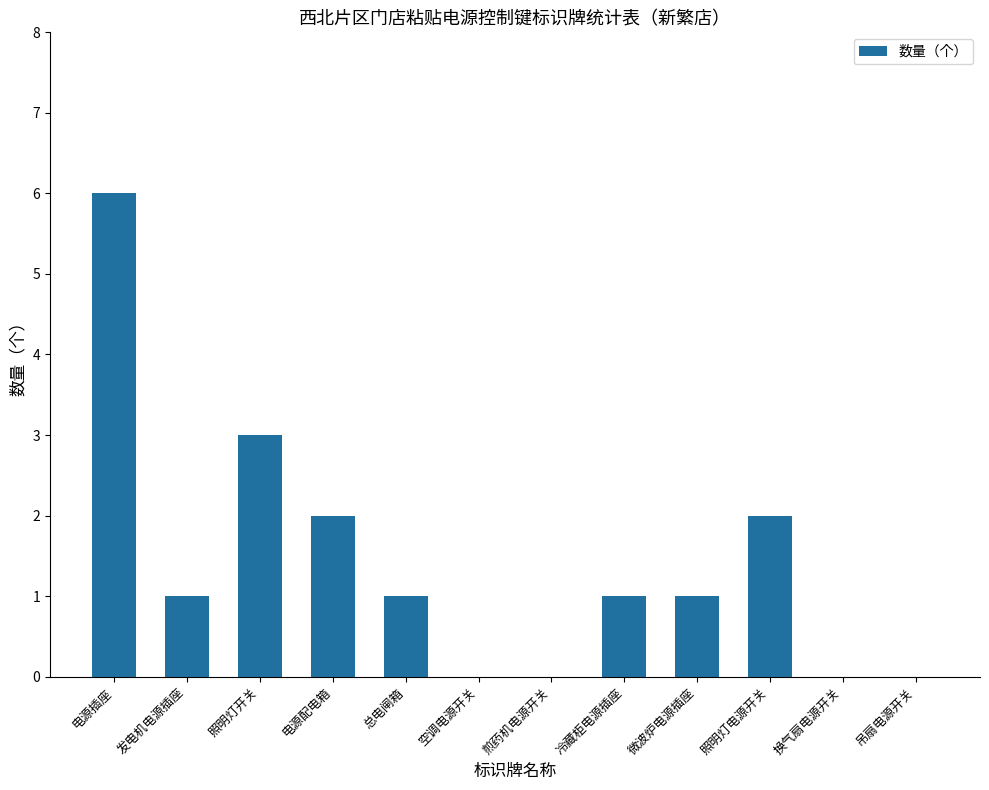

Is it true that the value at 发电机电源插座 is 2?

False